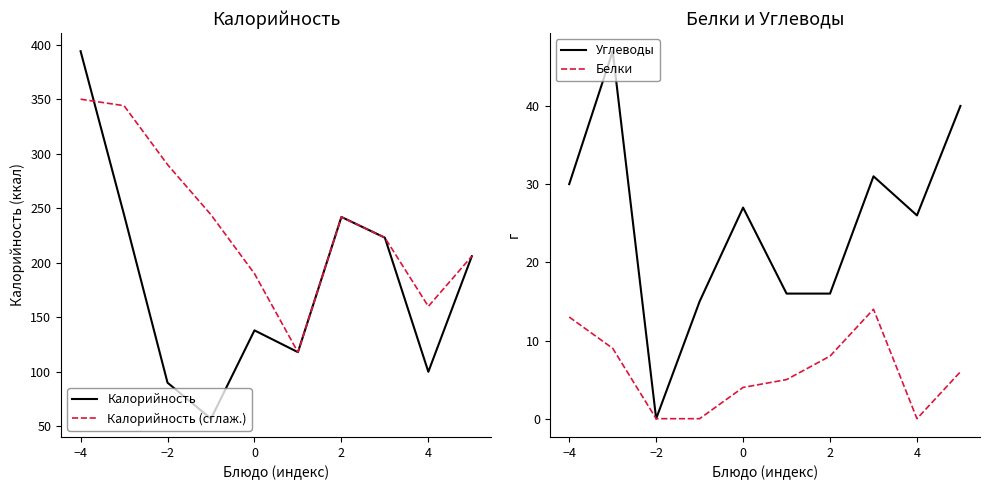

True or false: Белки and Калорийность (сглаж.) cross at least once.

False